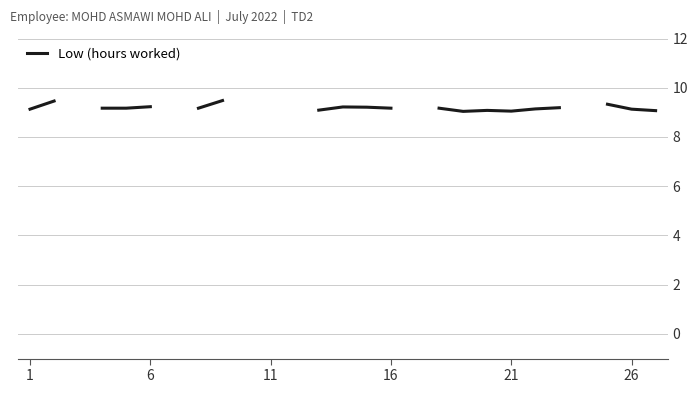

How many lines are shown in the chart?

1